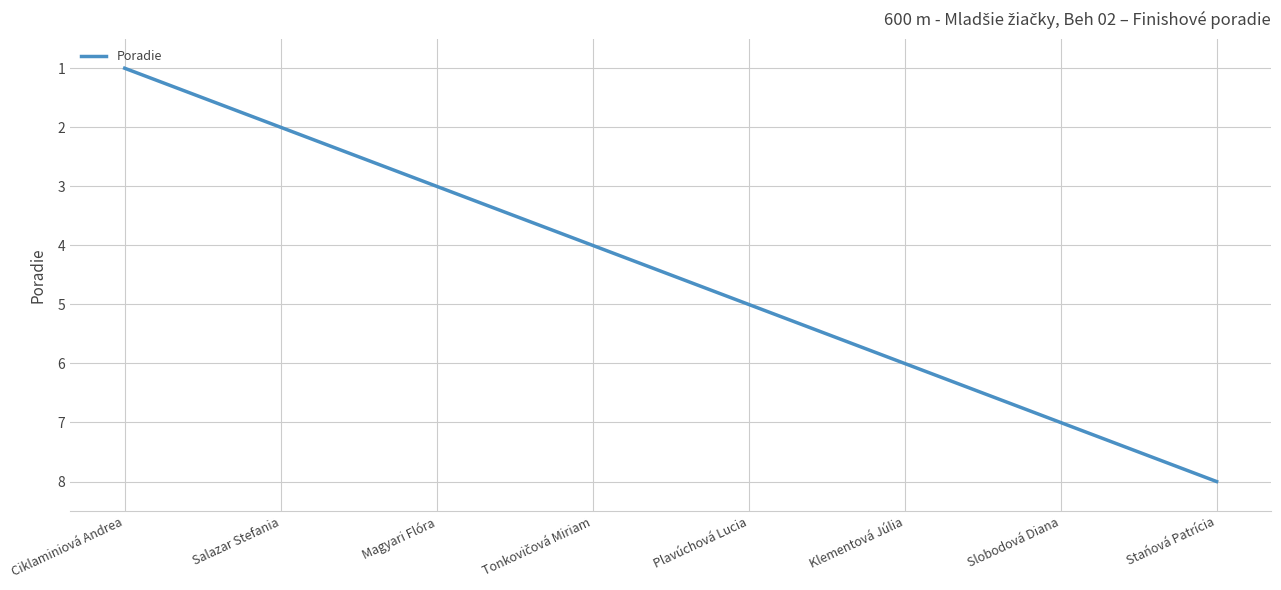

The chart shows a value of 13 at Stańová Patrícia. True or false?

False